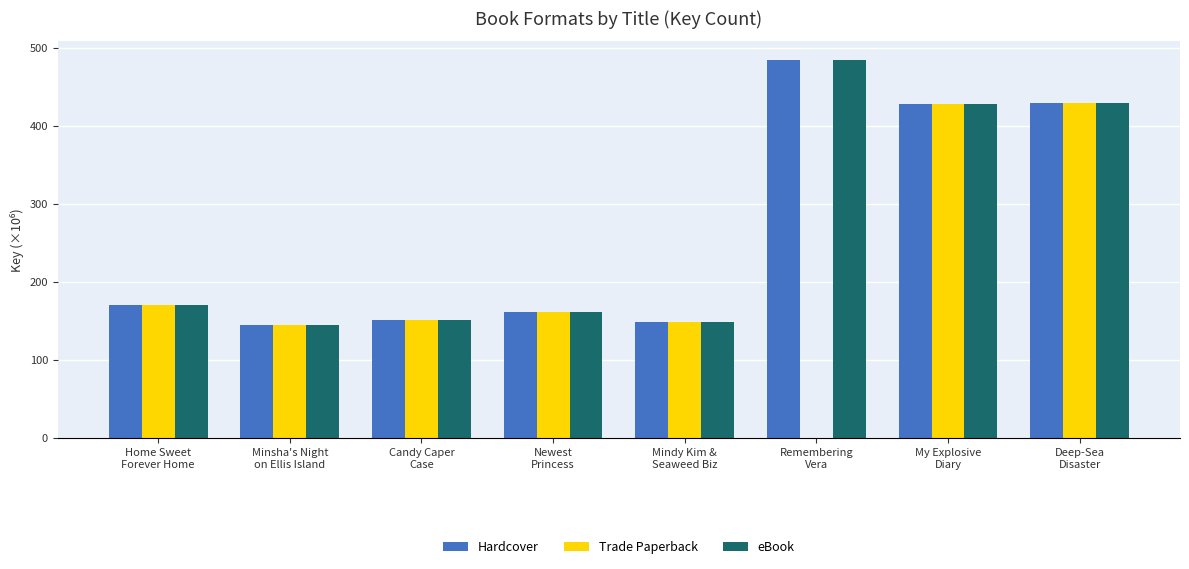

What is the highest value of the eBook series?

484.1